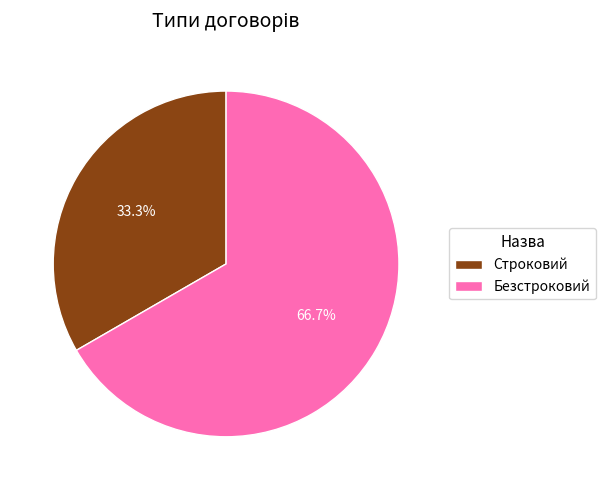

Which has a higher value, Строковий or Безстроковий?

Безстроковий